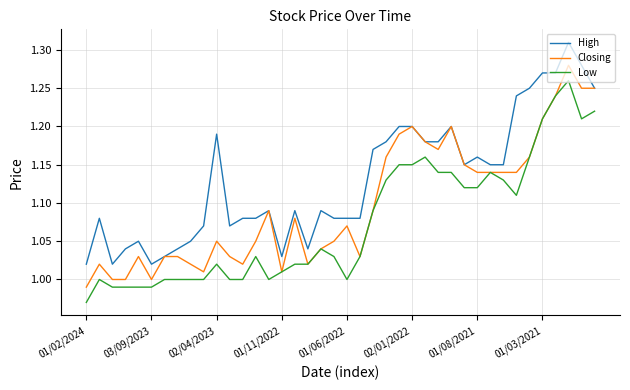

Which series has the largest total across all categories?

High